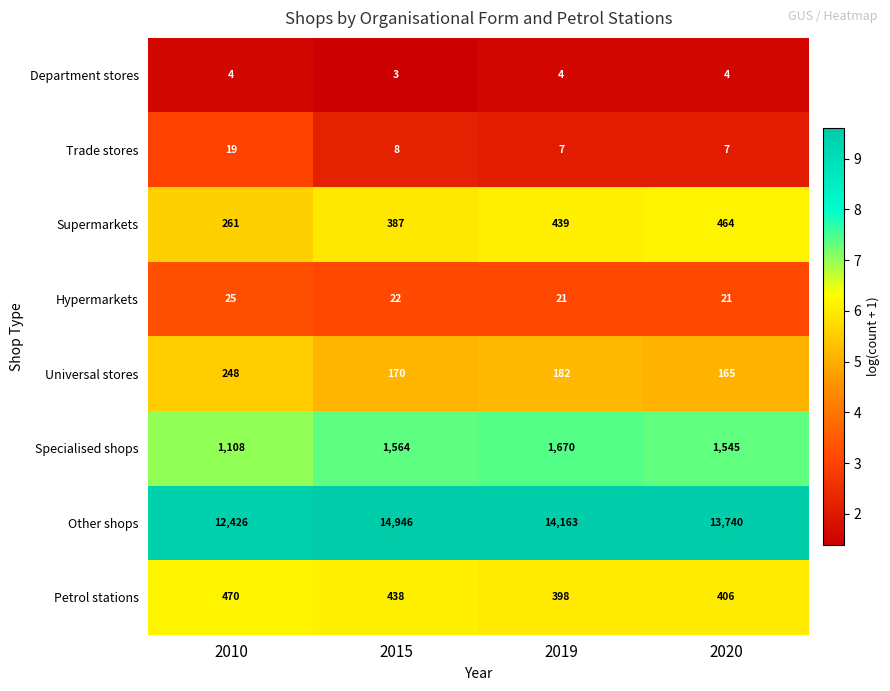

At 2015, list the series in order from smallest to largest.

Department stores, Trade stores, Hypermarkets, Universal stores, Supermarkets, Petrol stations, Specialised shops, Other shops